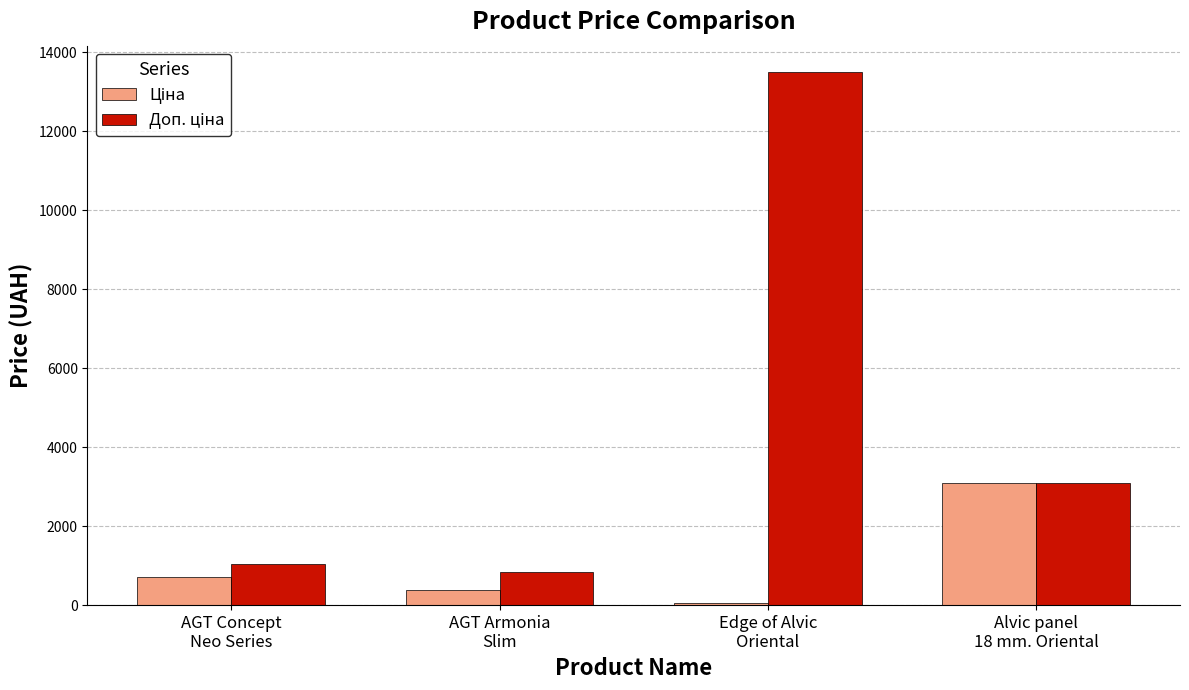

How many categories are shown in the chart?

4